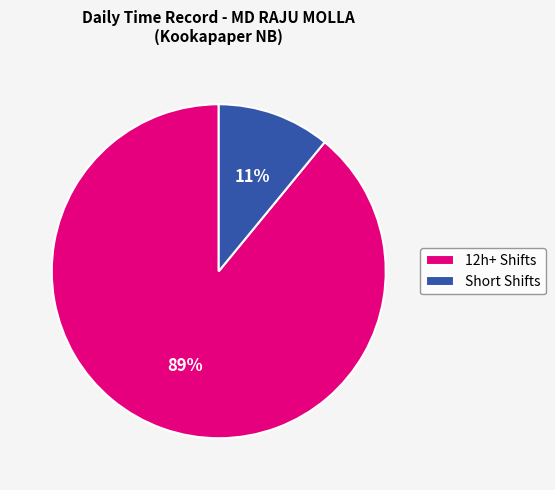

Approximately how many times larger is the value at 12h+ Shifts compared to Short Shifts?

8.1